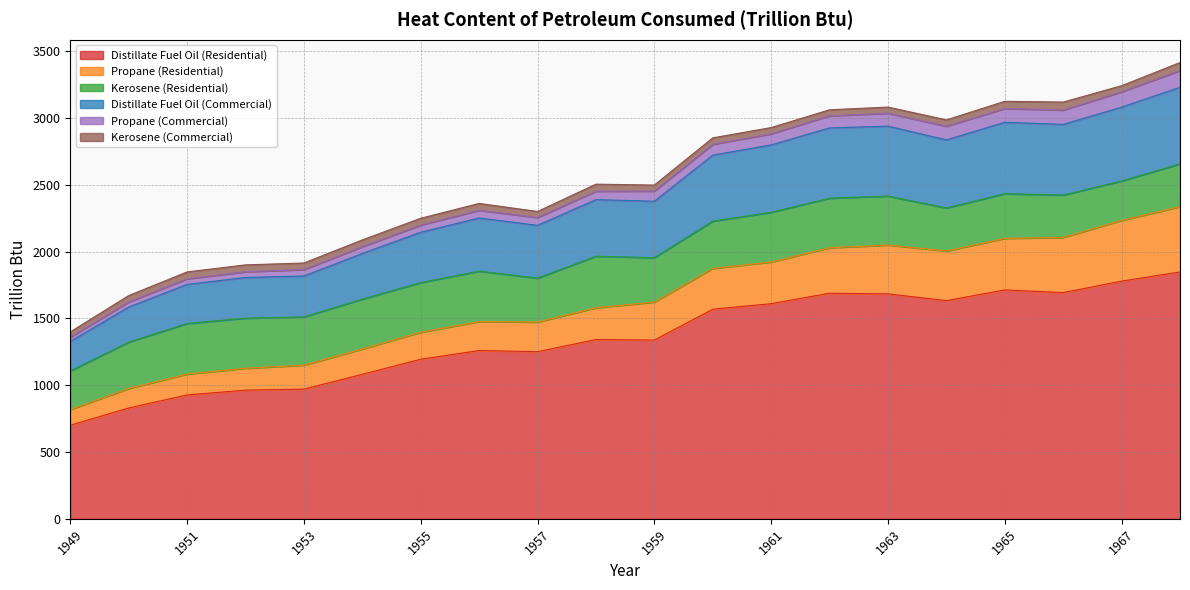

The Distillate Fuel Oil (Residential) series shows 1492.7 at 1951. True or false?

False